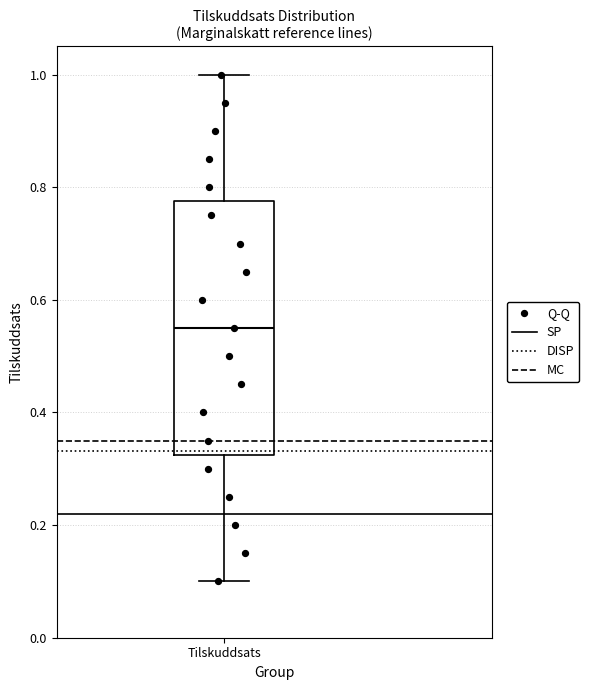

Where does the upper whisker of the box for Tilskuddsats end on the y-axis? The values are not printed on the chart, so give them approximately, as read against the axis.

1.00